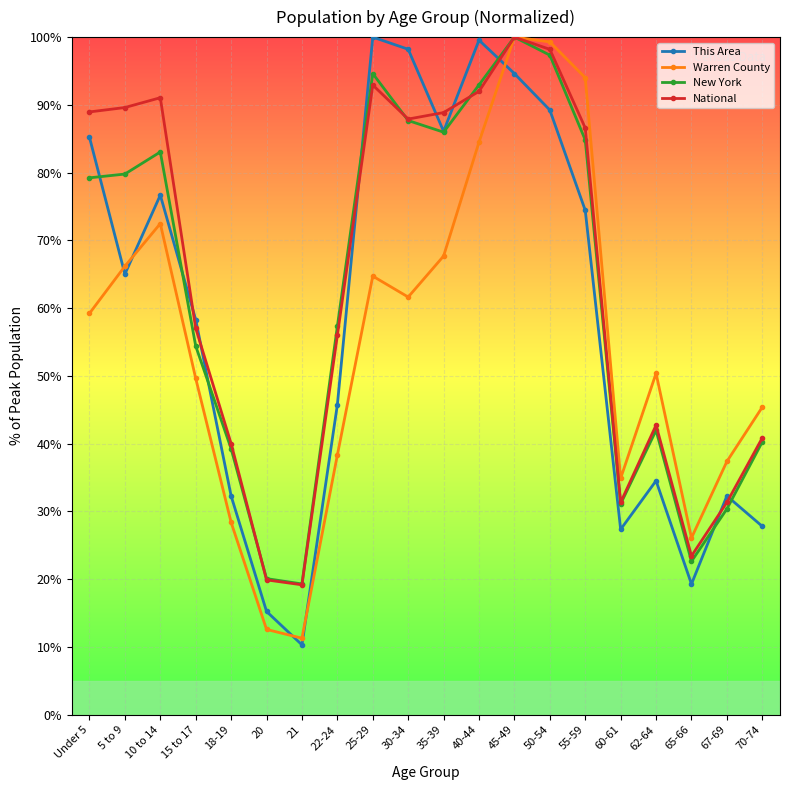

Is the value of This Area at 35-39 greater than the value of Warren County at 40-44?

Yes